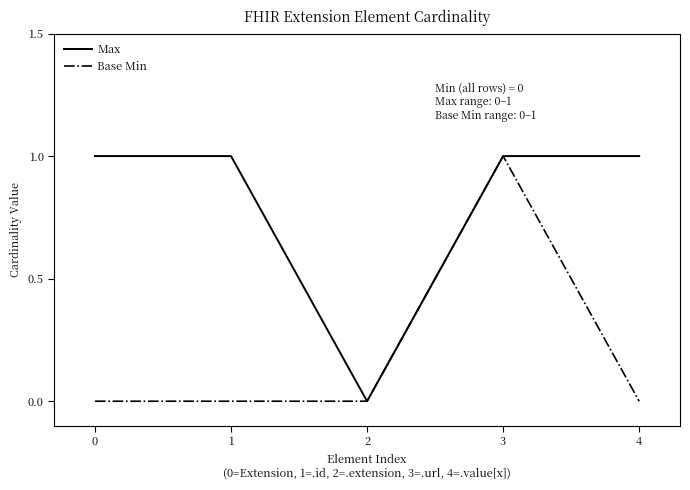

Which series has the largest total across all categories?

Max